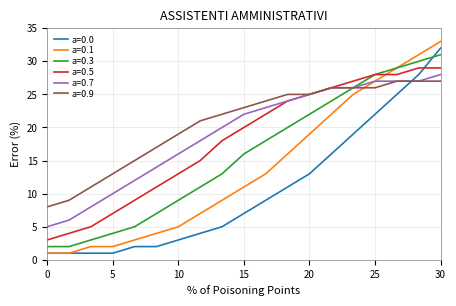

Which series has the largest total across all categories?

a=0.9